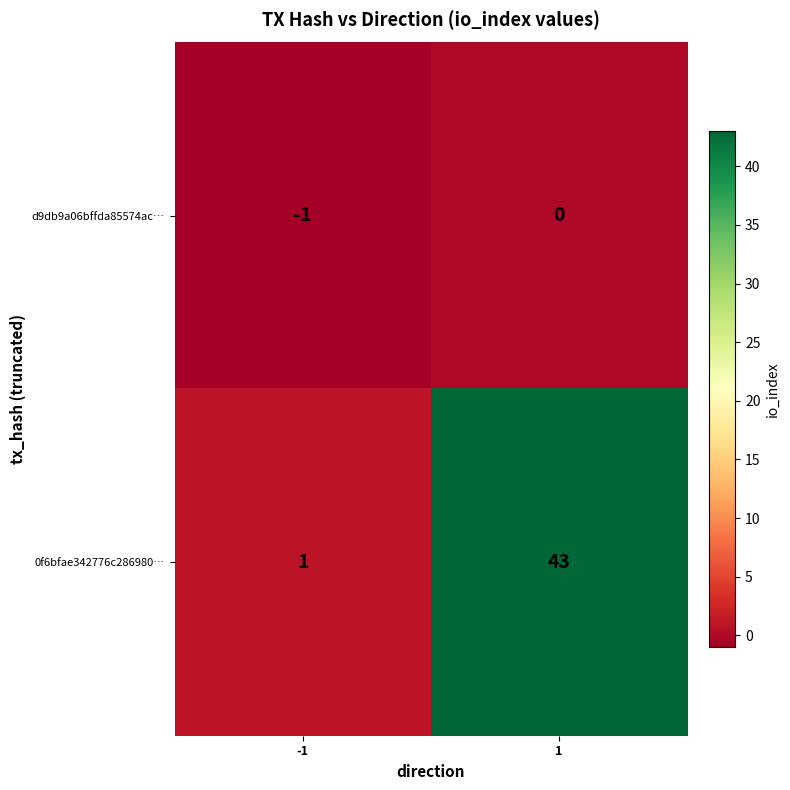

Which series has the widest spread of values?

0f6bfae342776c286980…